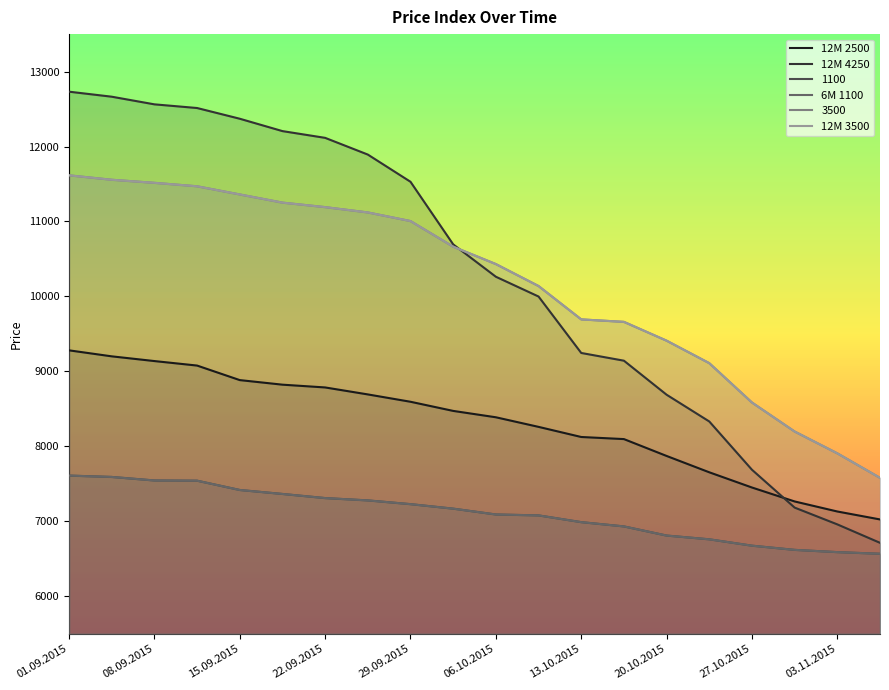

What is the minimum value shown in the chart?

6567